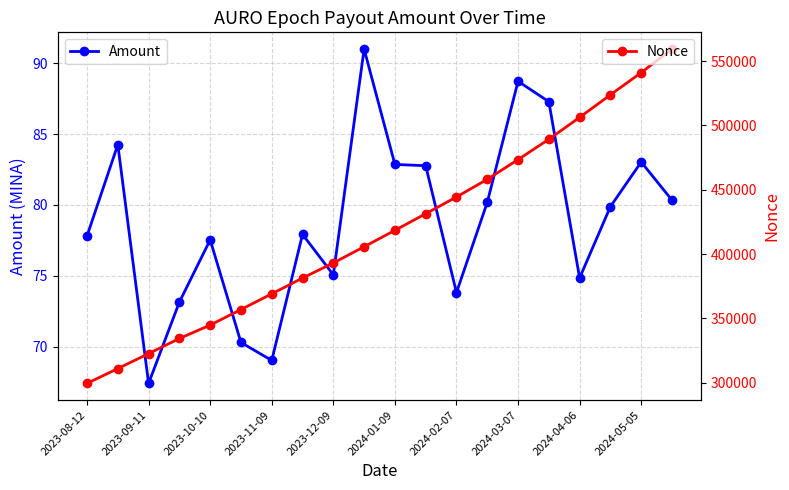

What is the highest value of the Amount series?

91.0